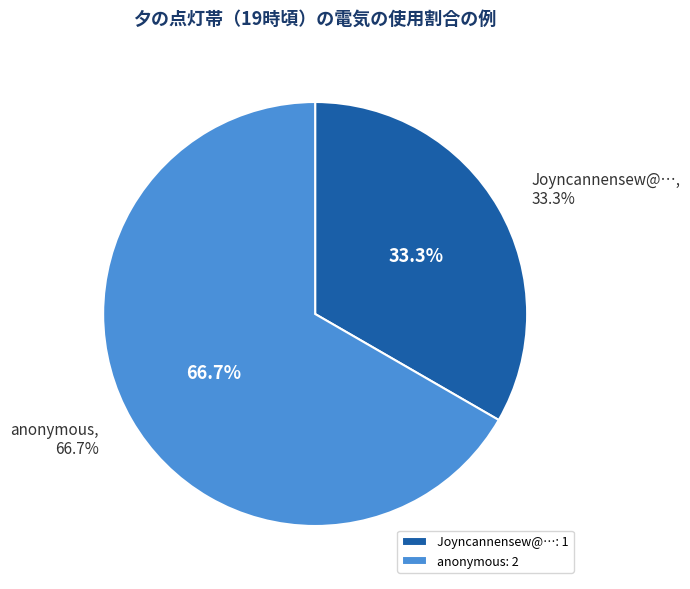

How many segments does this pie chart have?

2